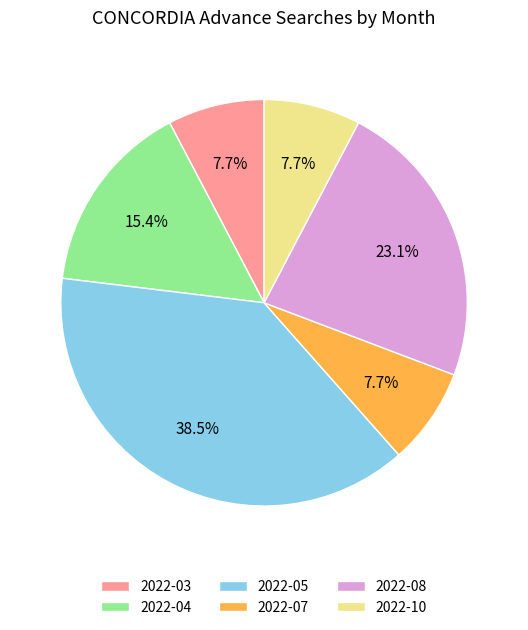

Is there a majority slice in this chart?

No